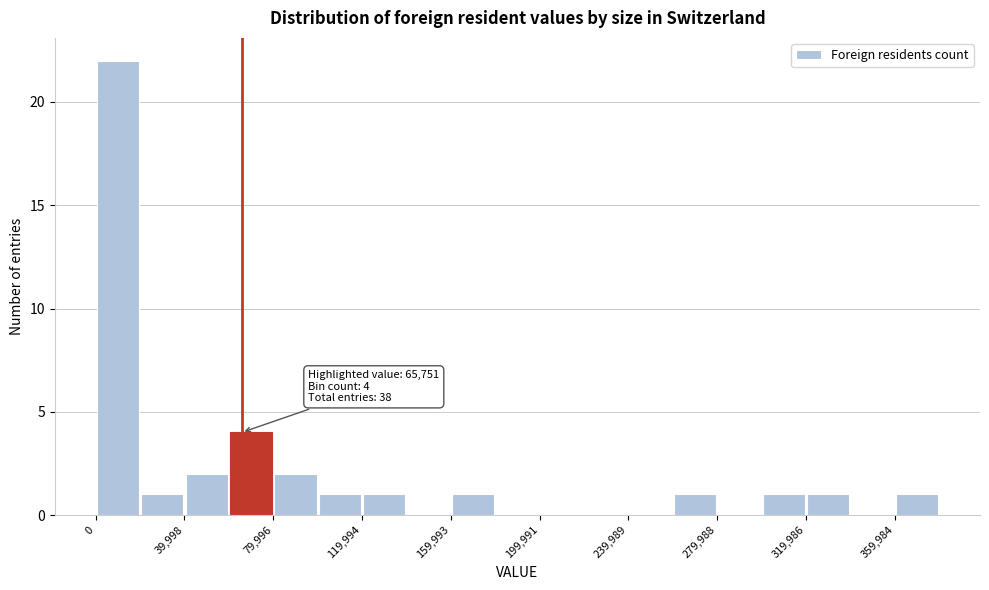

Around what value on the x-axis is the tallest bar? Give the approximate position of its centre, as read against the axis.

10000